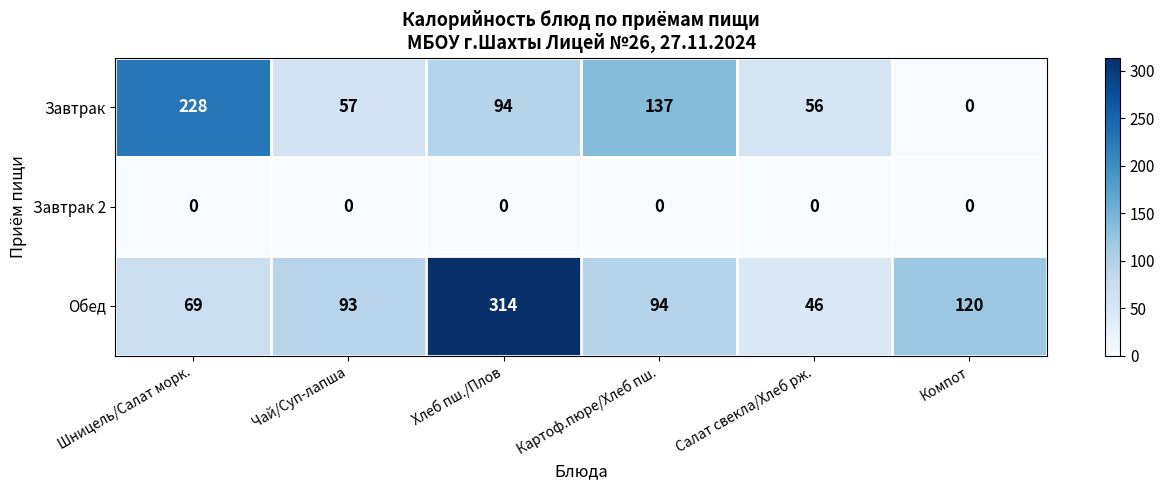

What is the spread (max minus min) of values at Картоф.пюре/Хлеб пш.?

137